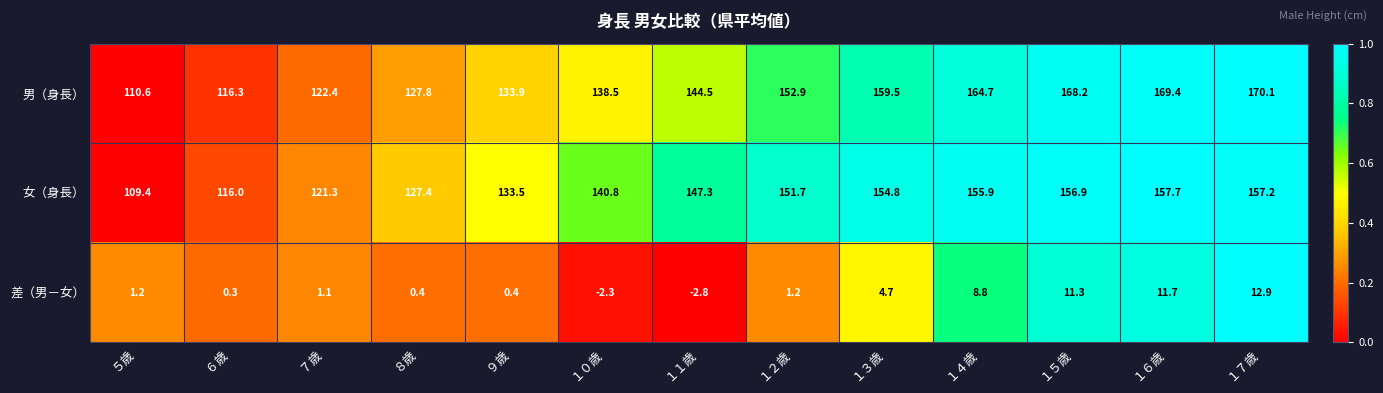

Which series has the widest spread of values?

男（身長）